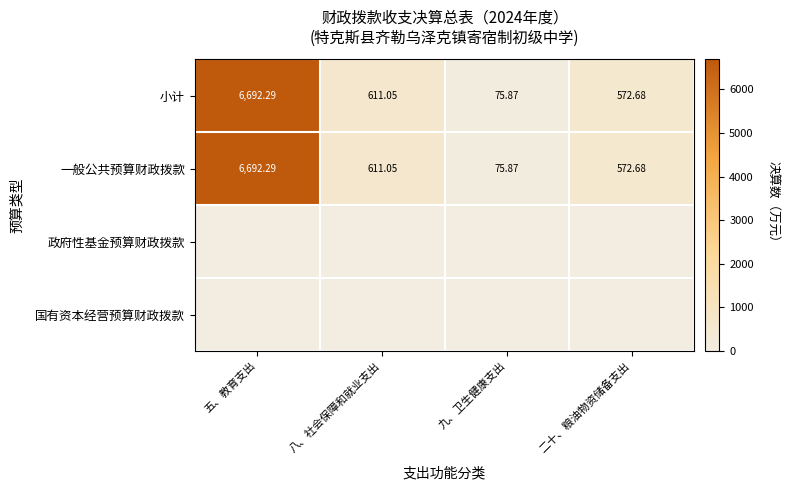

Where is 一般公共预算财政拨款 nearest to the value 3384?

八、社会保障和就业支出